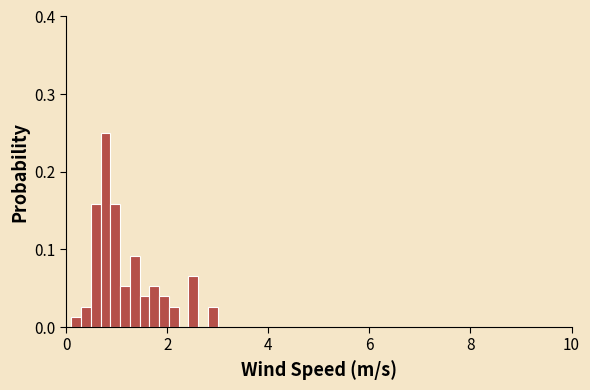

Read against the x-axis, roughly where is the centre of the tallest bar?

0.8